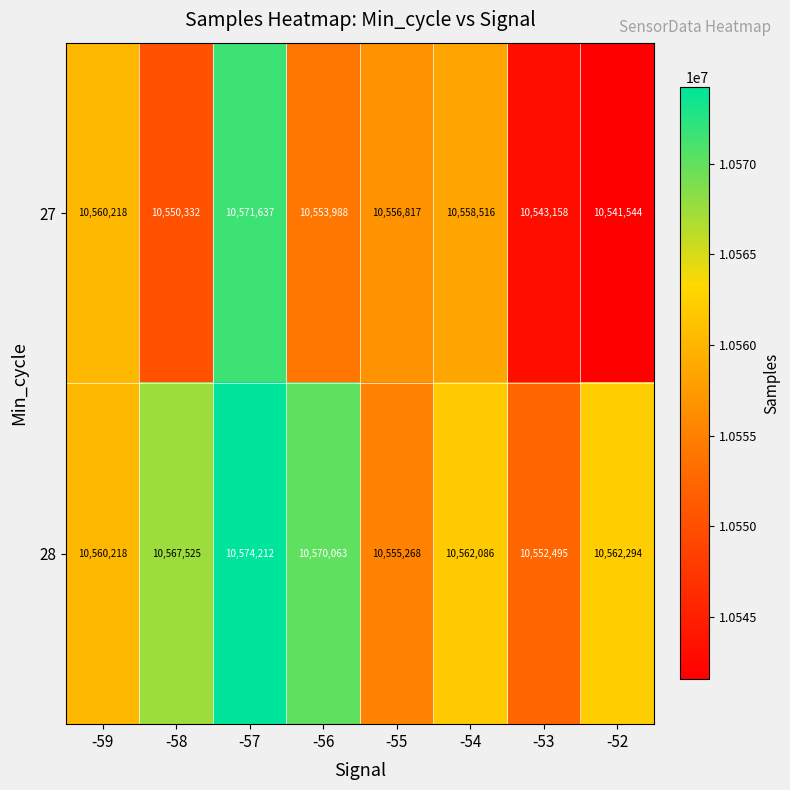

Which series has the largest total across all categories?

28